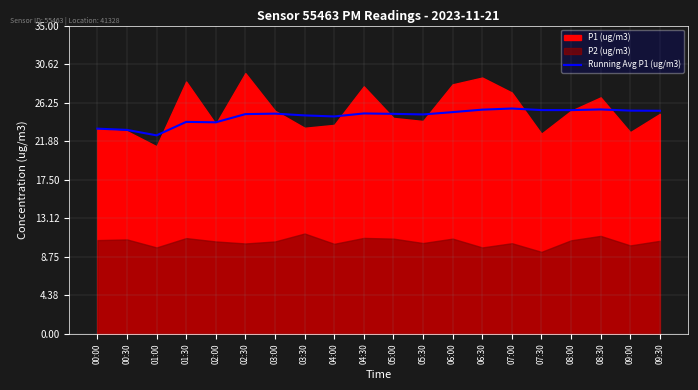

The value of Running Avg P1 (ug/m3) at 03:00 is 42.8. True or false?

False